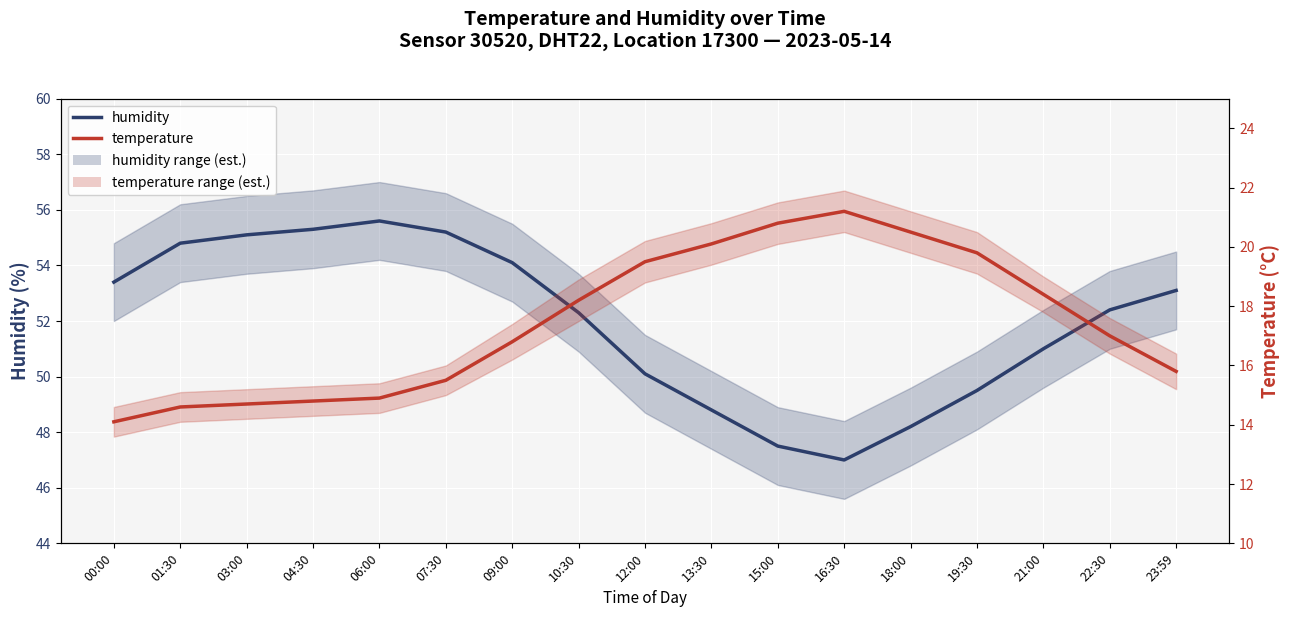

At how many categories does at least one series exceed 40?

17